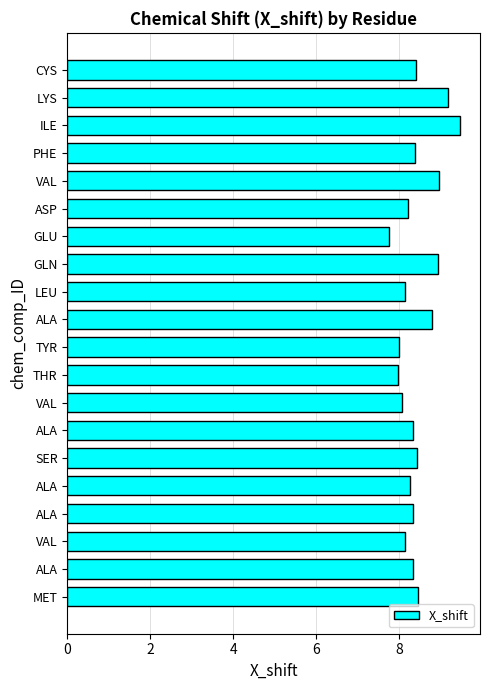

How many bars are there in total?

20